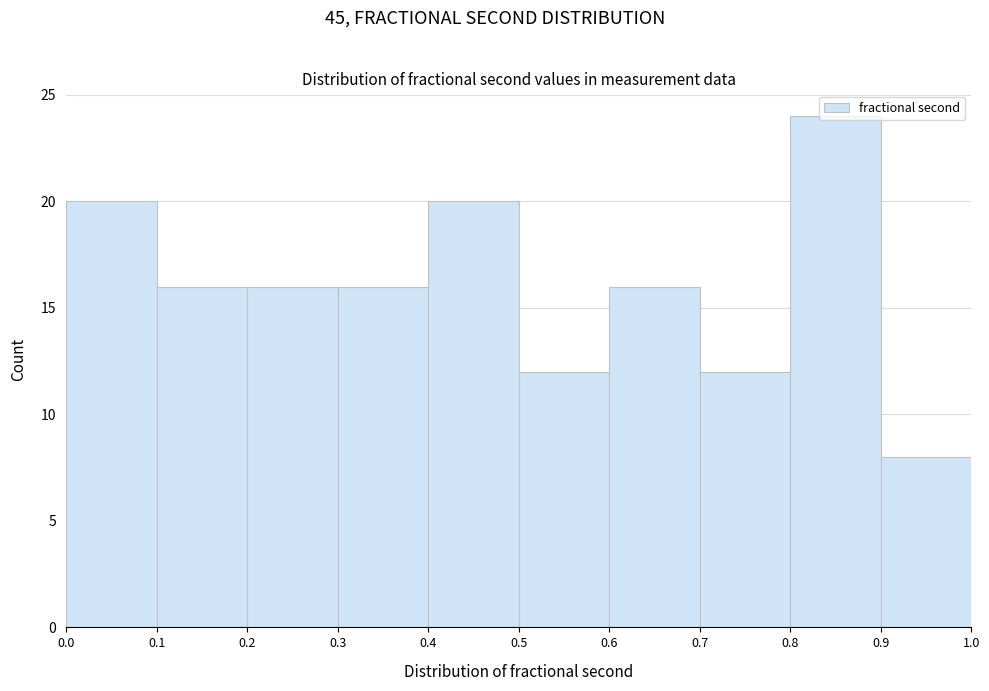

Over which range of the x-axis is the bar tallest?

0.8 to 0.9